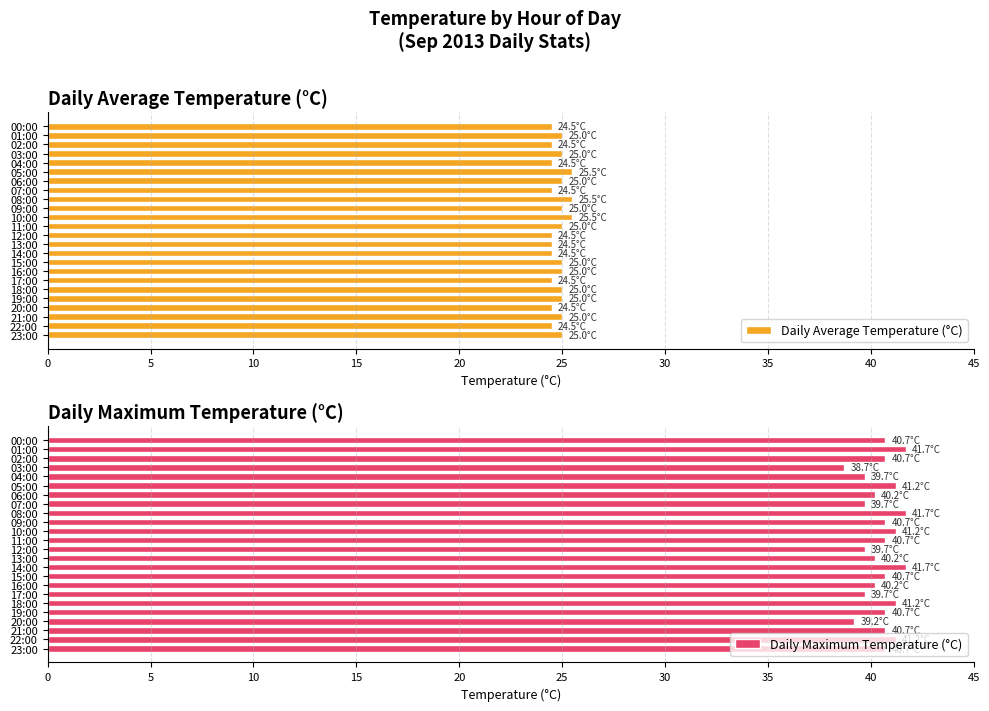

What is the sum of all Daily Average Temperature (°C) values?

596.5